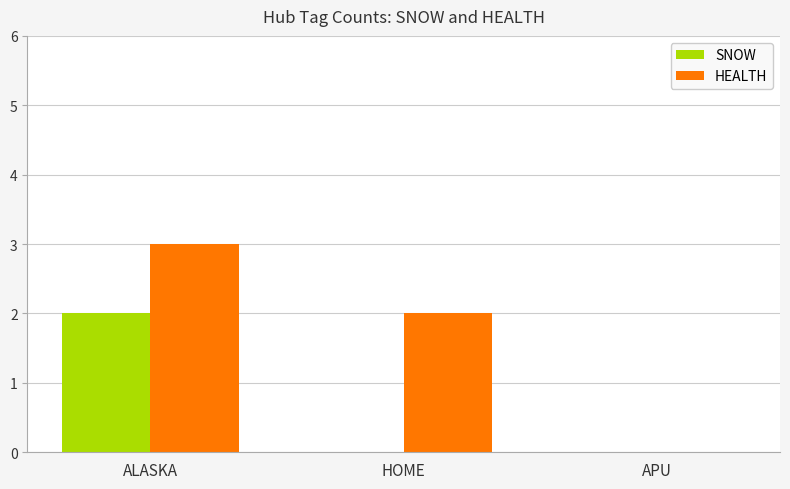

What is the average value of the SNOW series?

1